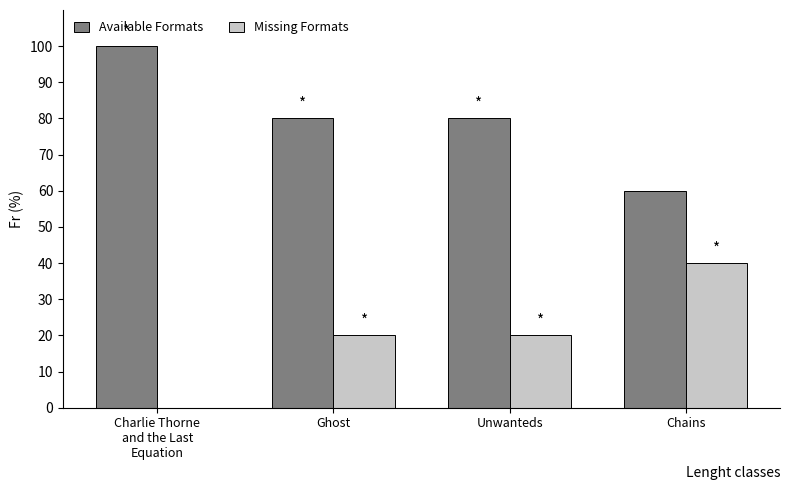

Is it true that Available Formats equals 179 at Charlie Thorne
and the Last
Equation?

False